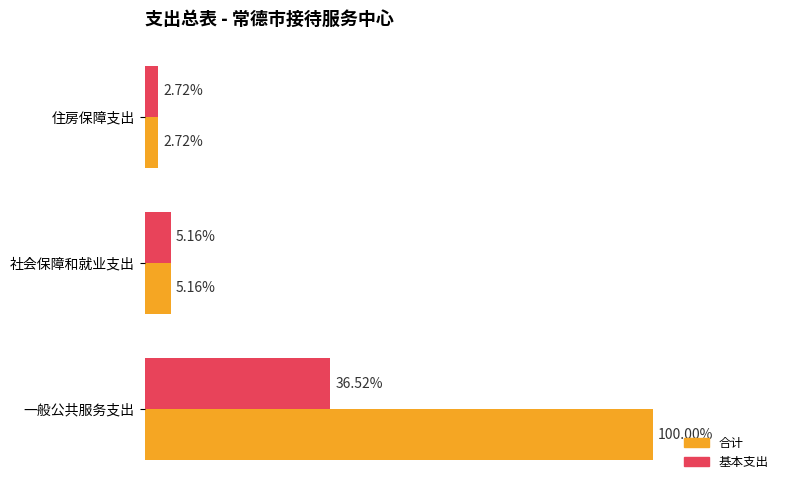

List the series in order of their overall mean, highest first.

合计, 基本支出